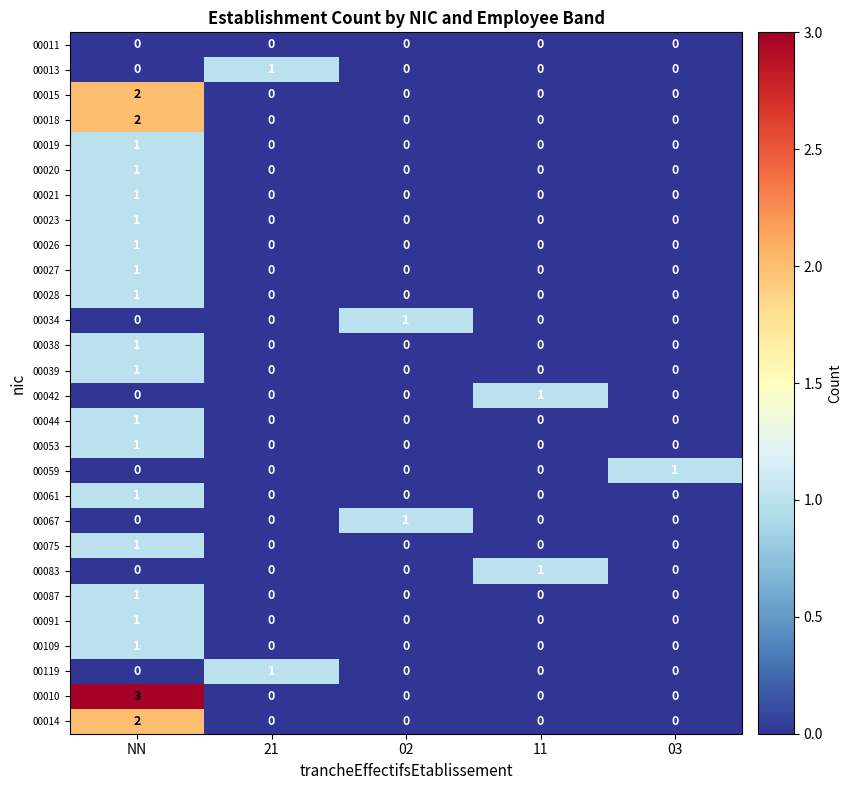

Which category has the highest value across all series?

NN